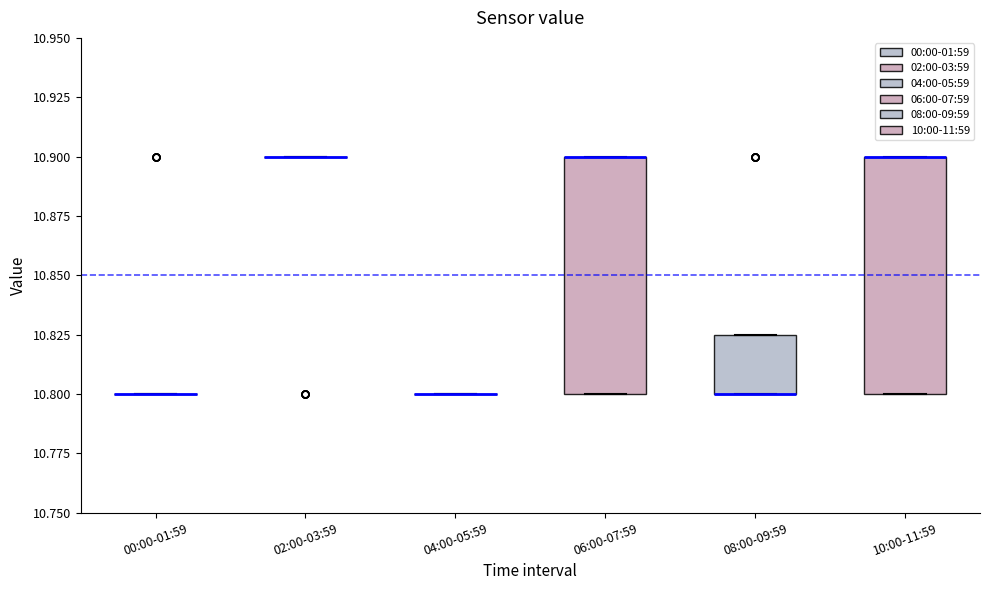

Reading left to right, transcribe this box plot: for each box, give where its median line is, the range the box spans, and where its two whiskers end, as read against the y-axis. The values are not printed on the chart, so give them approximately, as read against the axis.

00:00-01:59: box collapsed to a line at 10.800, whiskers 10.800 to 10.800
02:00-03:59: box collapsed to a line at 10.900, whiskers 10.900 to 10.900
04:00-05:59: box collapsed to a line at 10.800, whiskers 10.800 to 10.800
06:00-07:59: median 10.900 (drawn on the box's upper edge), box 10.800 to 10.900, whiskers 10.800 to 10.900
08:00-09:59: median 10.800 (drawn on the box's lower edge), box 10.800 to 10.825, whiskers 10.800 to 10.825
10:00-11:59: median 10.900 (drawn on the box's upper edge), box 10.800 to 10.900, whiskers 10.800 to 10.900